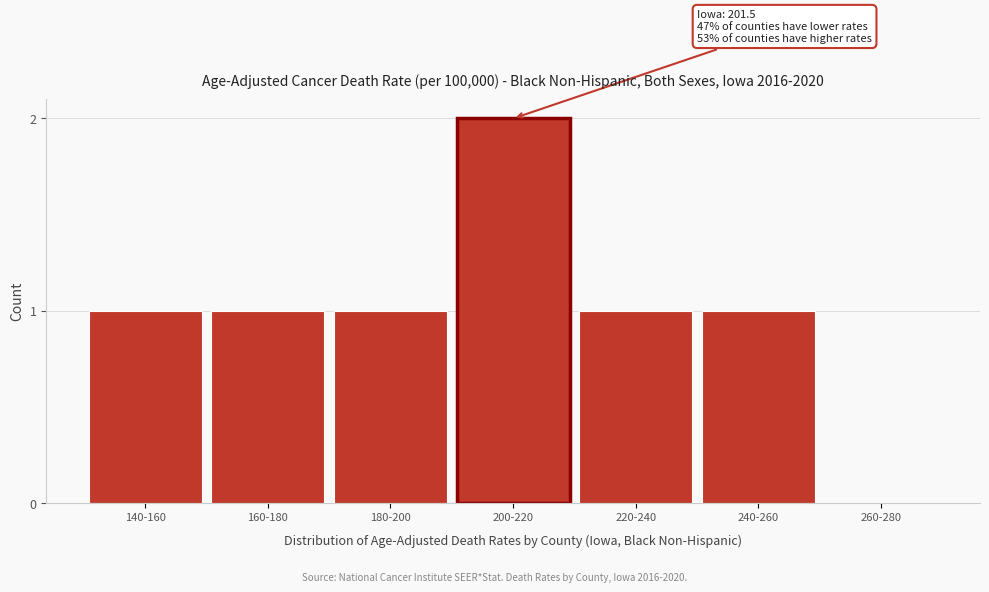

Reading left to right, transcribe all the data shown in this chart.

140-160=1	160-180=1	180-200=1	200-220=2	220-240=1	240-260=1	260-280=0